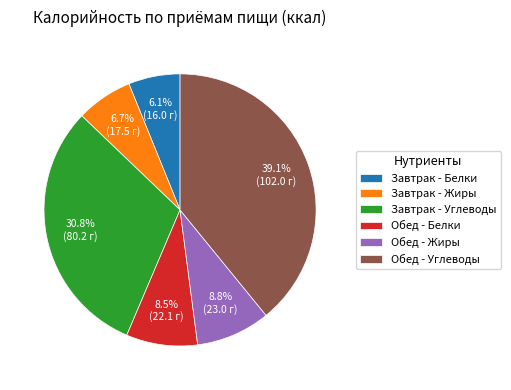

Which has a higher value, Завтрак - Жиры or Обед - Углеводы?

Обед - Углеводы